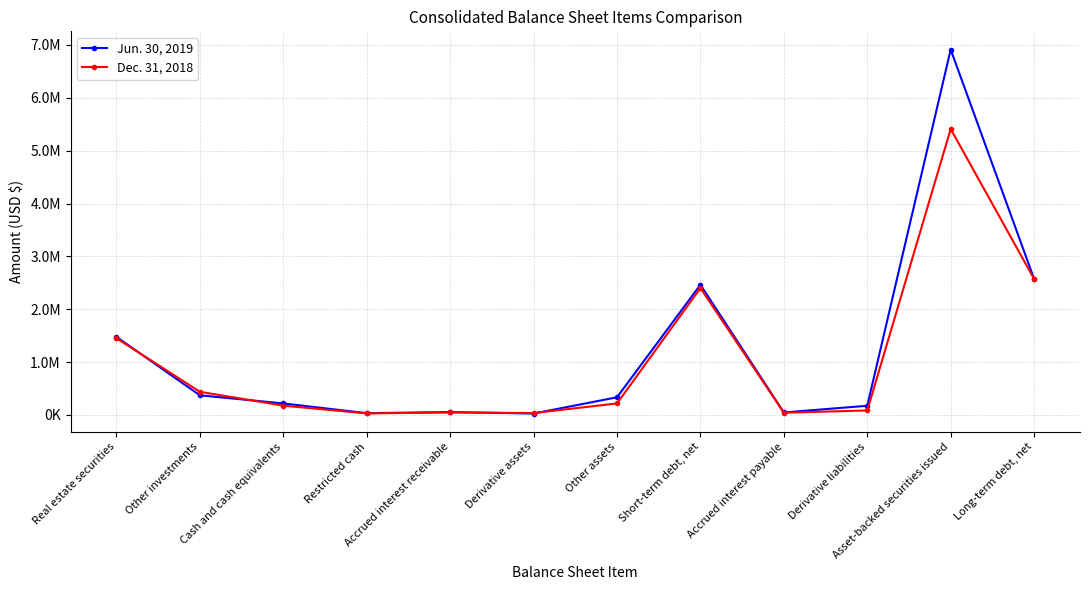

At which category does Jun. 30, 2019 reach its first local valley?

Restricted cash